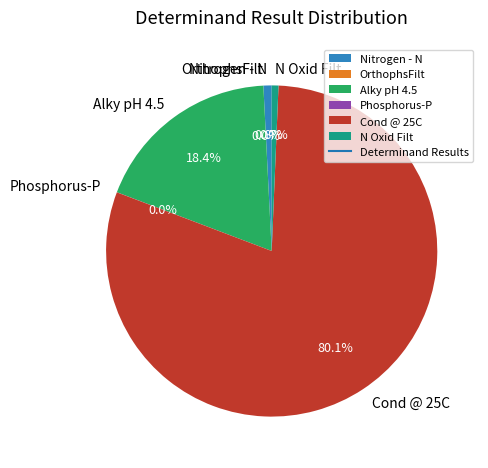

What is the largest slice in the pie chart?

Cond @ 25C